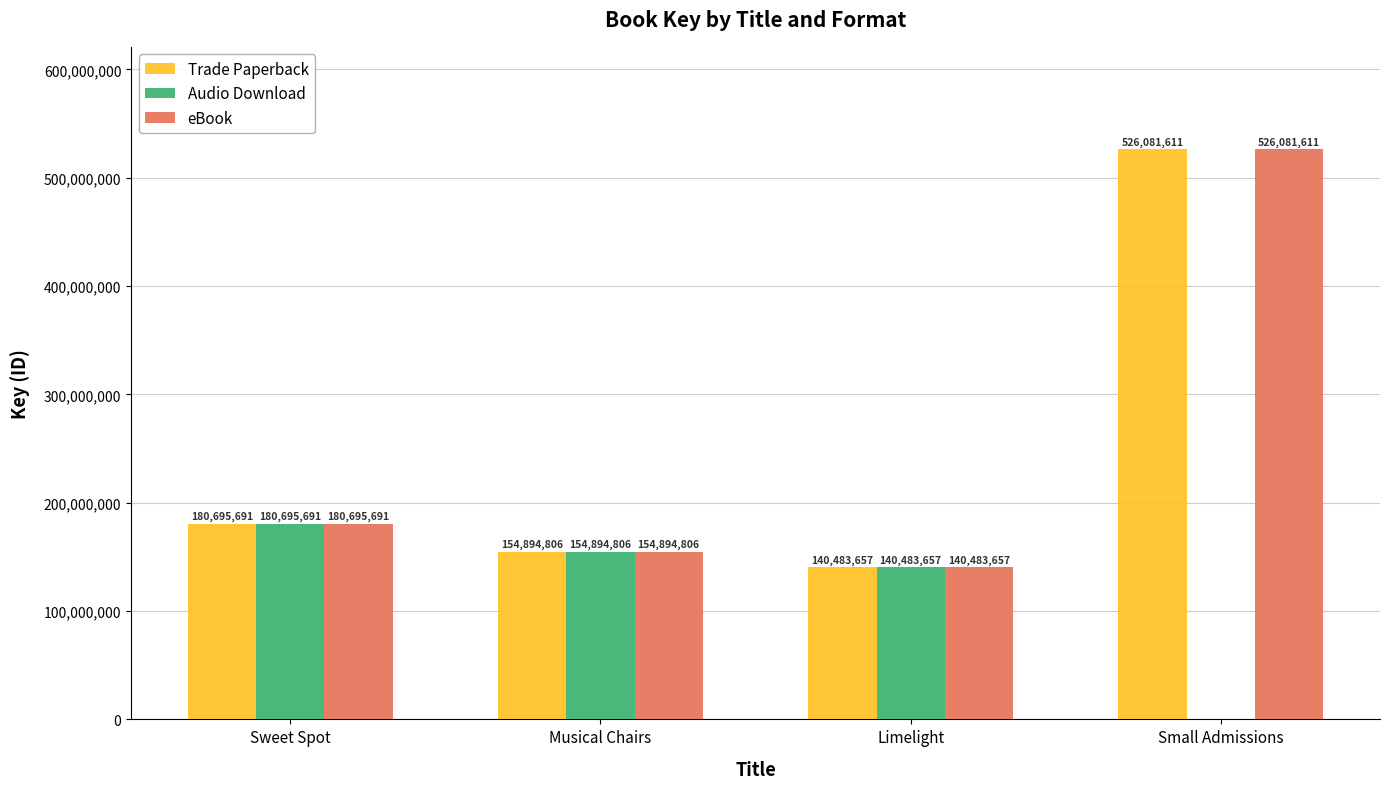

How many distinct data groups are displayed?

3